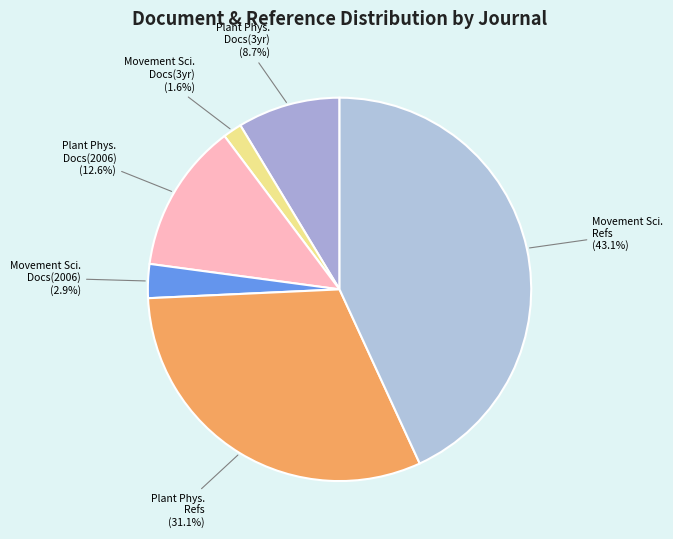

Which slice is the largest?

Movement Sci. Refs